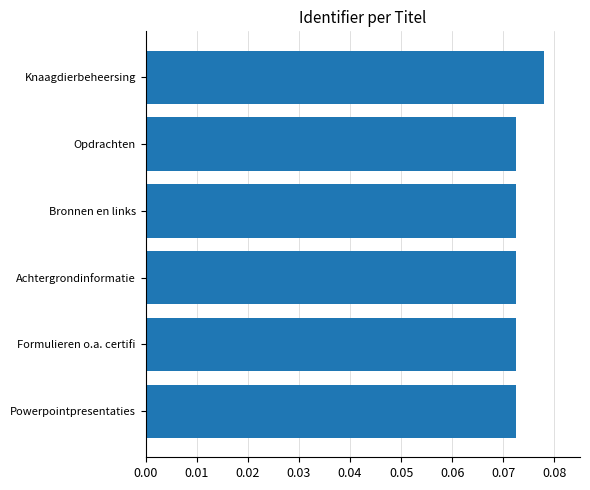

Which category has the highest value across all series?

Knaagdierbeheersing